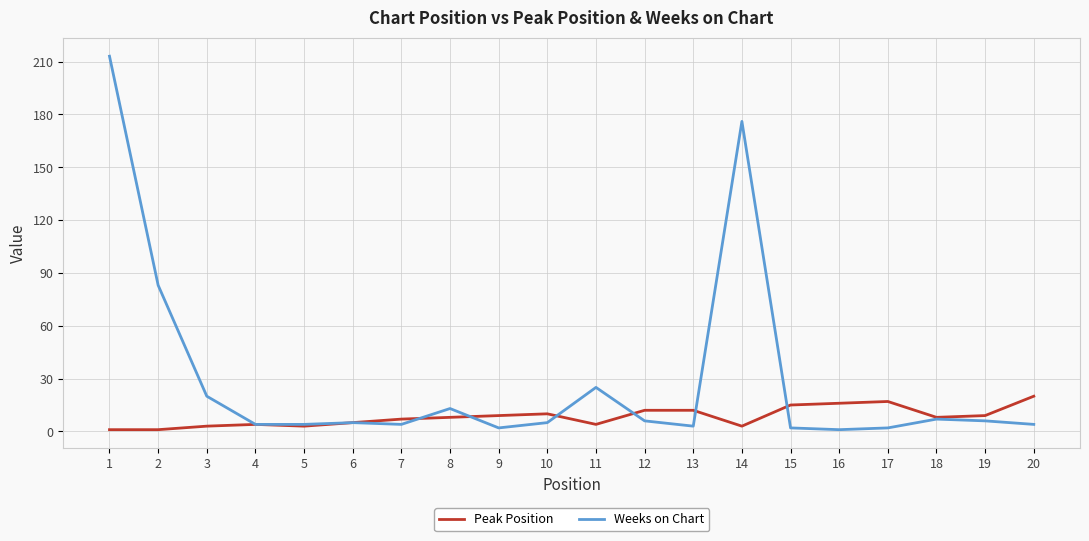

What is the maximum value for Weeks on Chart?

213